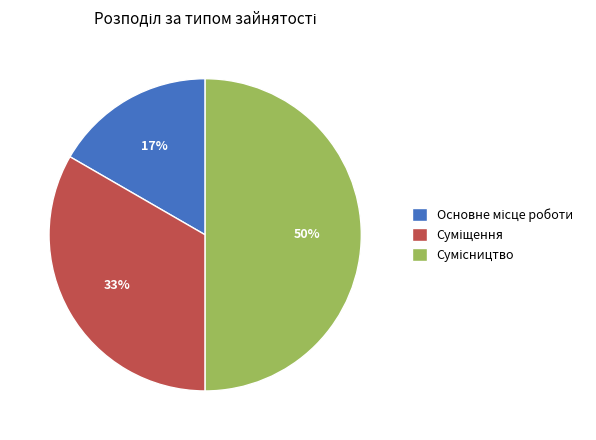

To the nearest percent, what is the average slice percentage?

33%